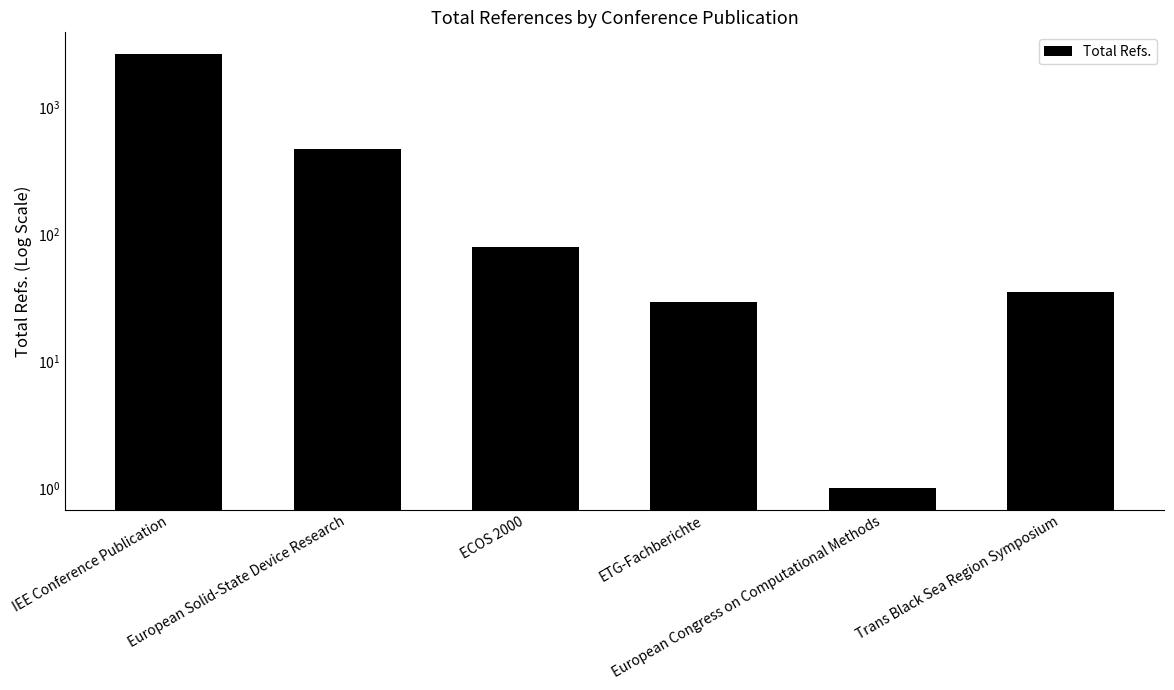

Reading right to left, what are all the values shown in this chart?

Trans Black Sea Region Symposium=35	European Congress on Computational Methods=1	ETG-Fachberichte=29	ECOS 2000=79	European Solid-State Device Research=467	IEE Conference Publication=2619